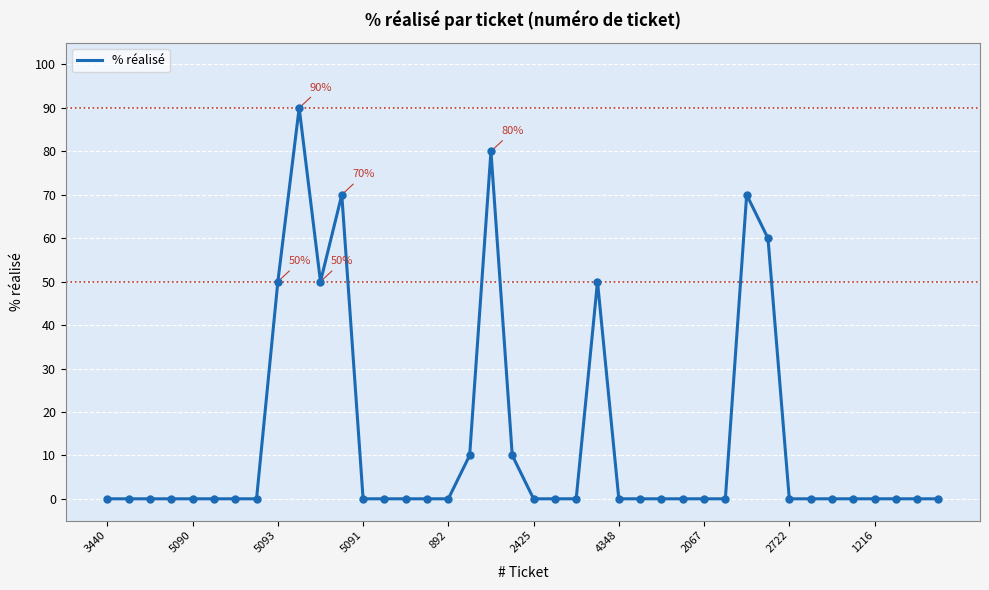

What is the sum of all values?

540